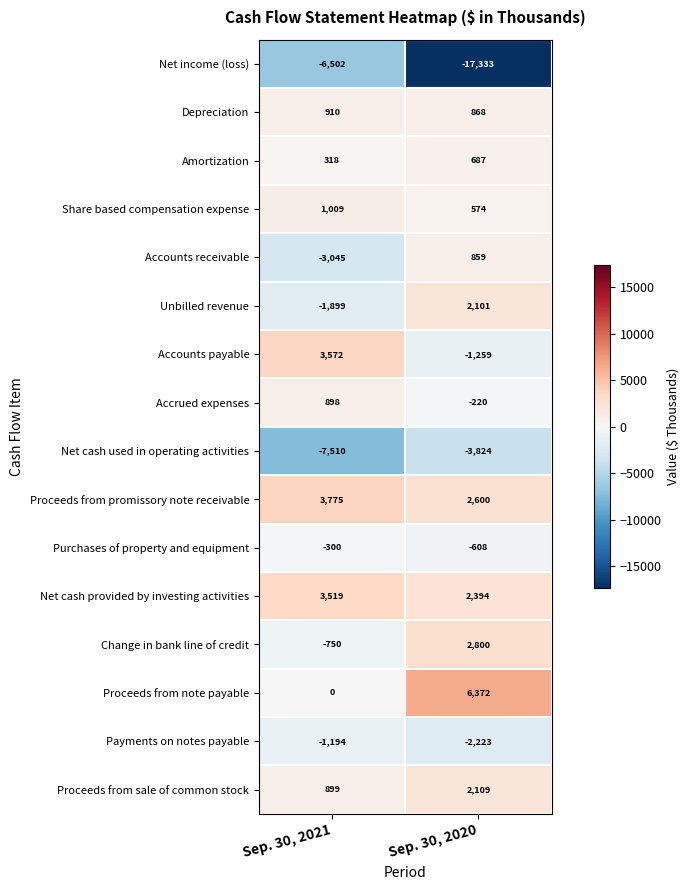

At which label does Share based compensation expense reach its peak?

Sep. 30, 2021